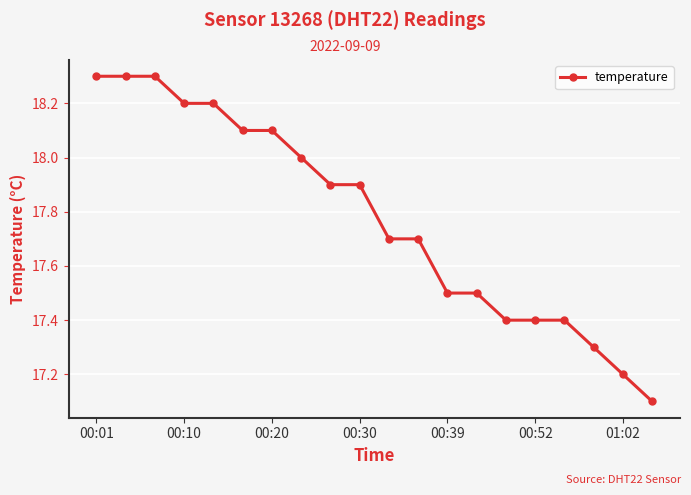

Is this an area chart (filled region under the line)?

No